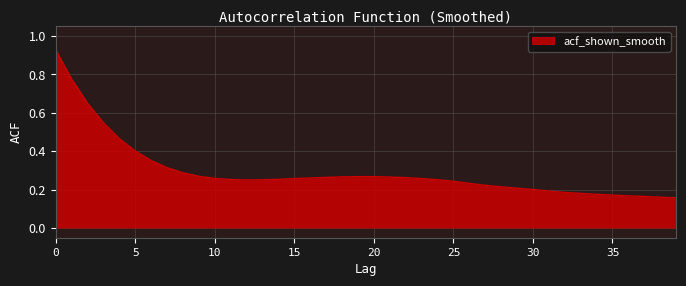

What is the value of the 24th point from the left?

0.3